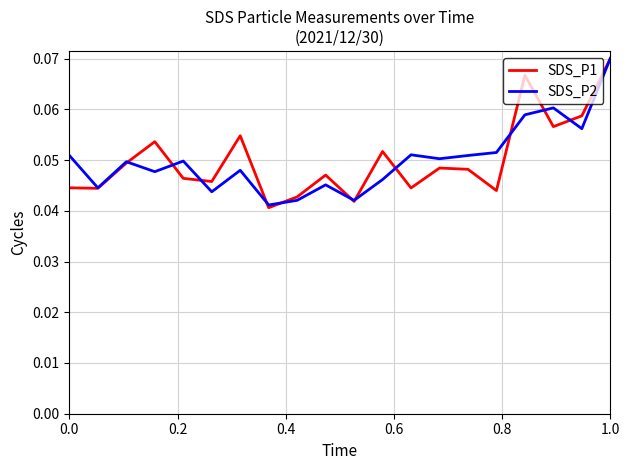

How many categories are shown in the chart?

20